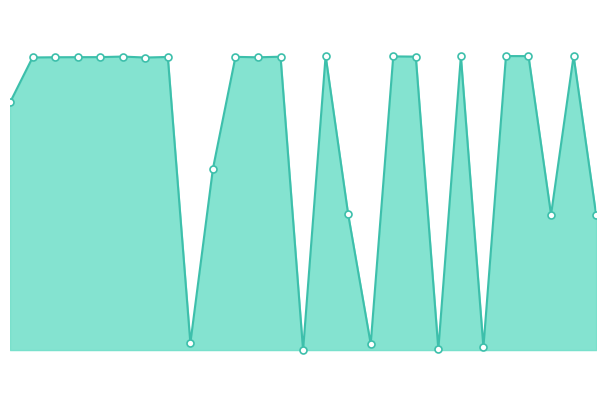

Does the chart have visible grid lines?

No